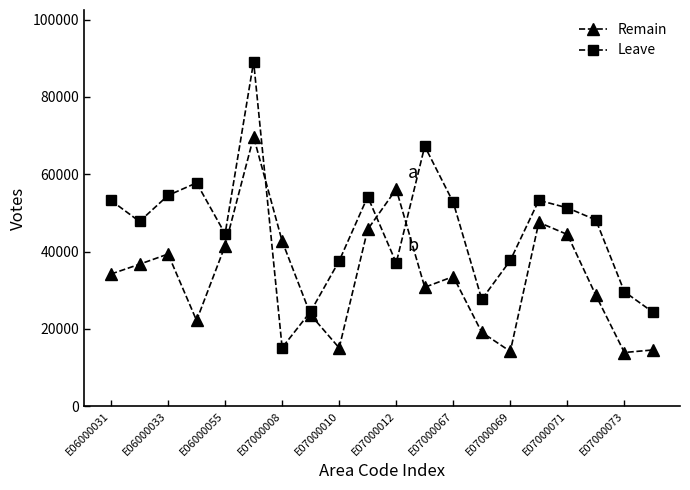

Rank the series by their average value, from lowest to highest.

Remain, Leave